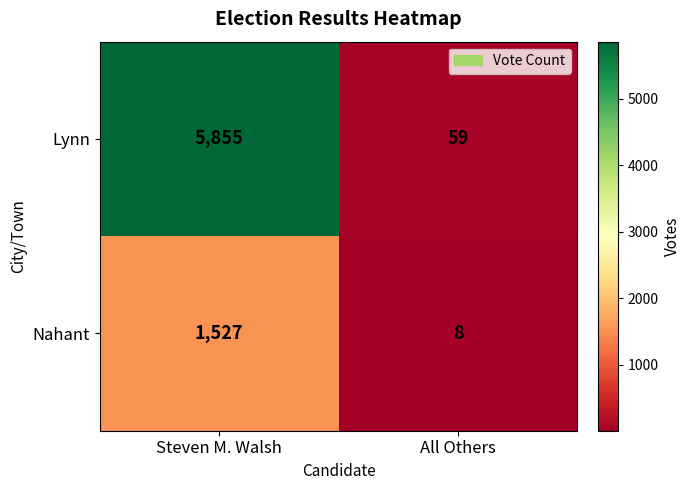

True or false: Lynn has a value of 3331 at Steven M. Walsh.

False